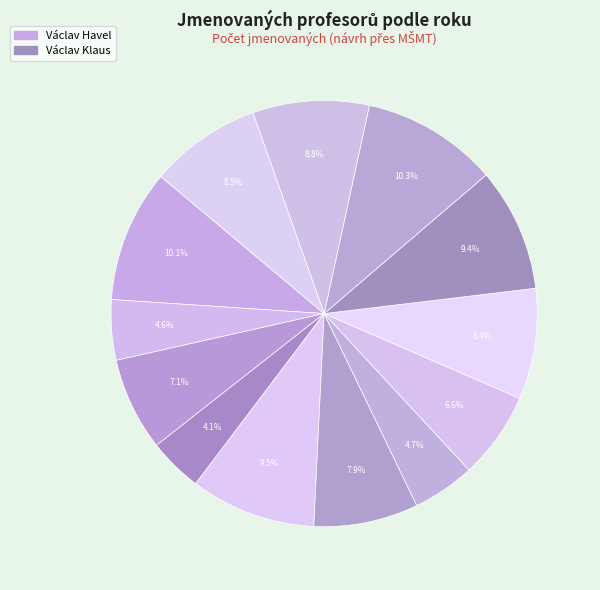

How many segments does this pie chart have?

13